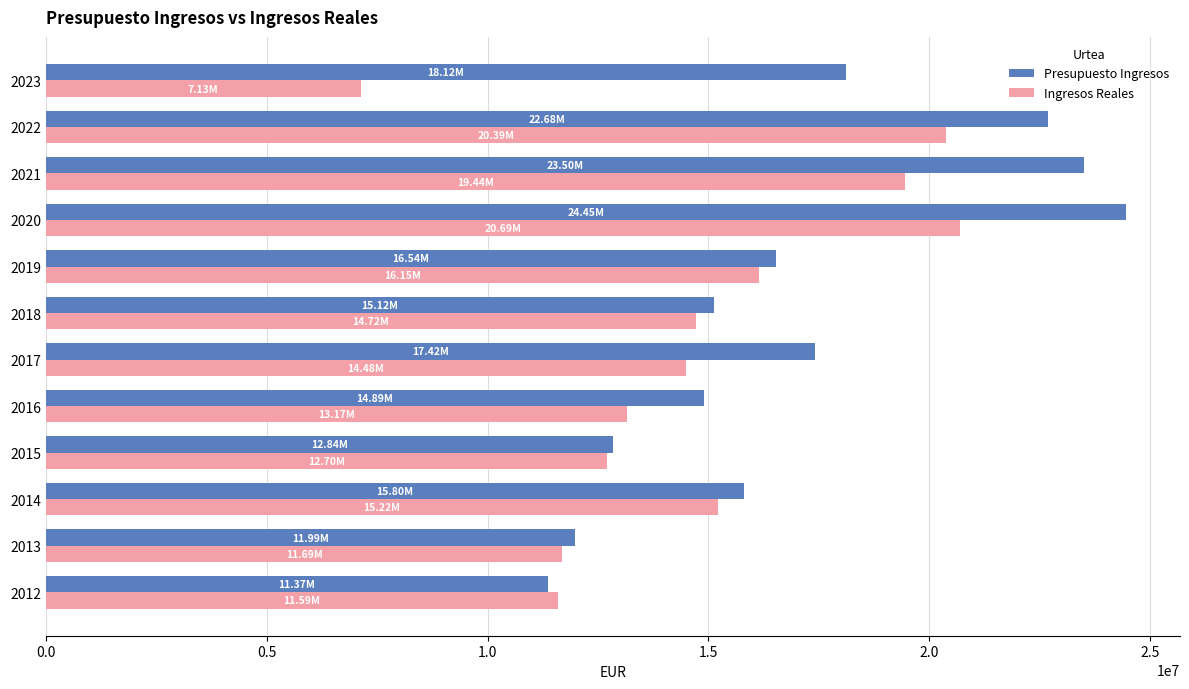

Between 2014 and 2022, which series saw the biggest shift?

Presupuesto Ingresos